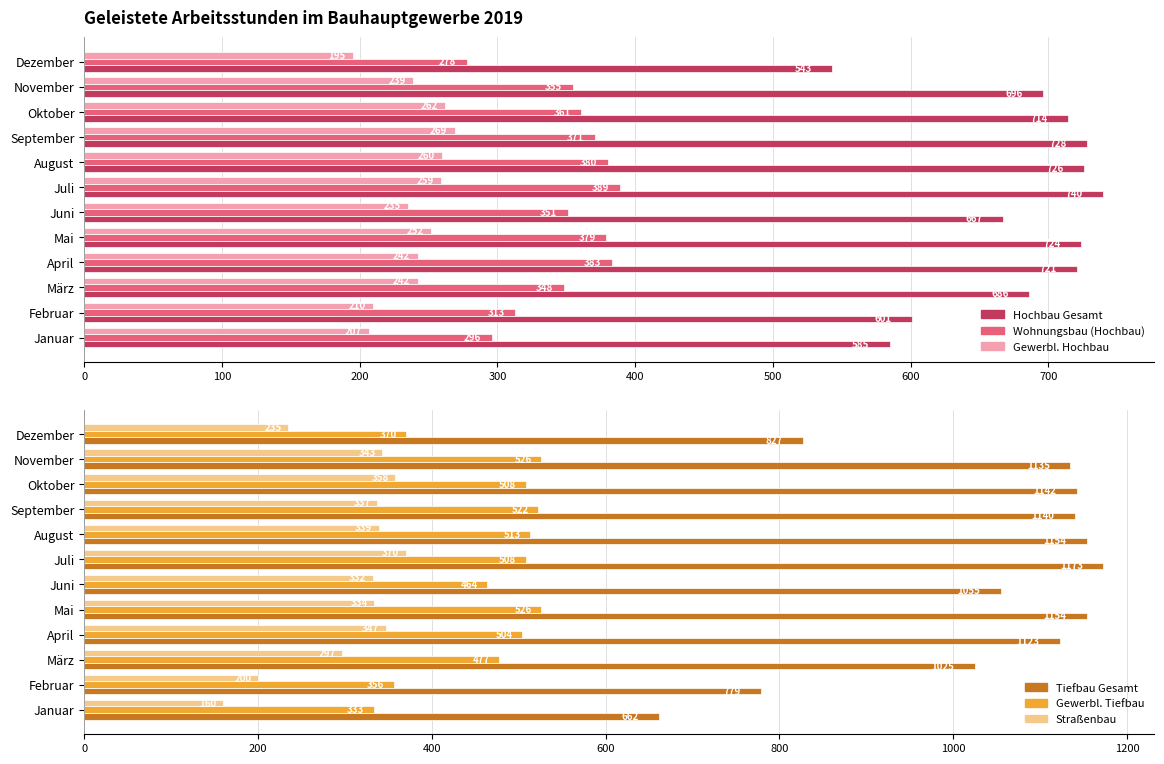

What is the difference between the maximum and second lowest values in the Straßenbau series?

170